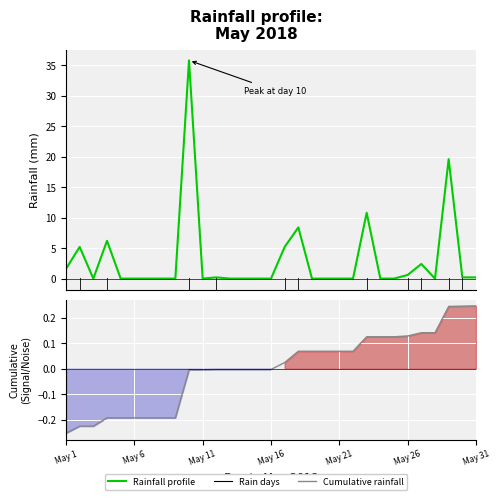

How many lines are shown in the chart?

2